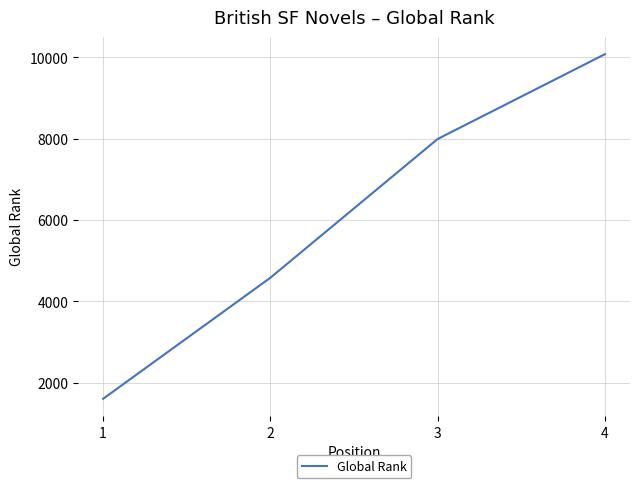

The chart shows a value of 738 at 1. True or false?

False